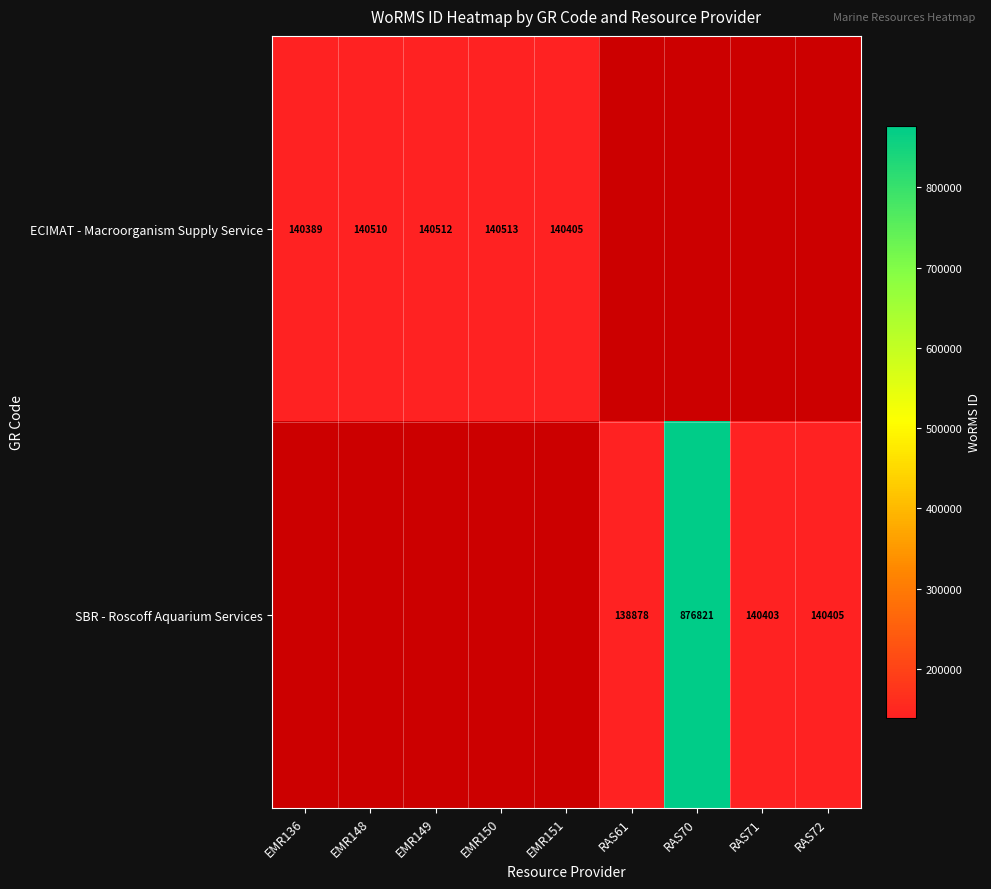

True or false: SBR - Roscoff Aquarium Services has a value of 876821 at RAS70.

True